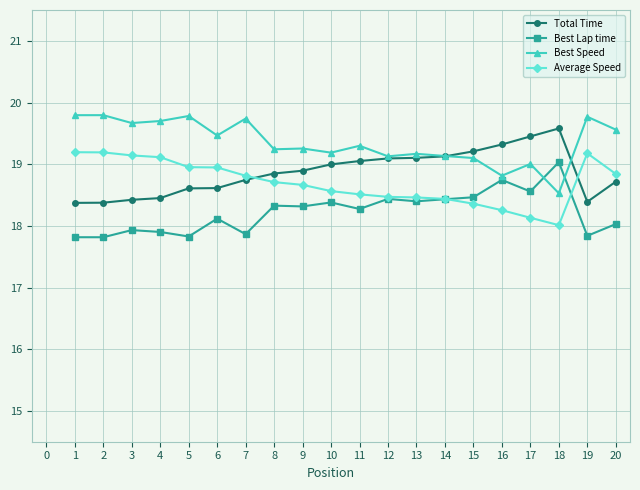

What is the spread (max minus min) of values at 1?

2.0